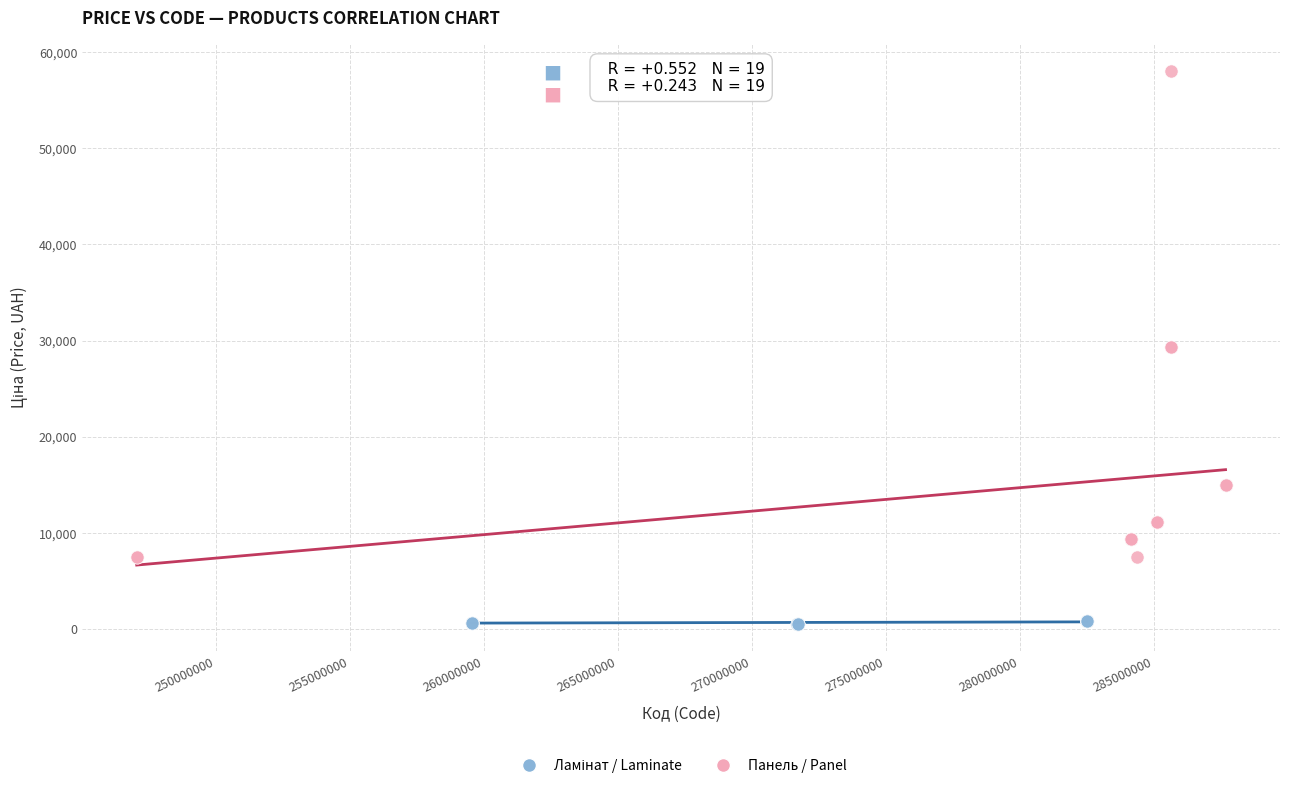

Which series contains the highest Y value?

Панель / Panel